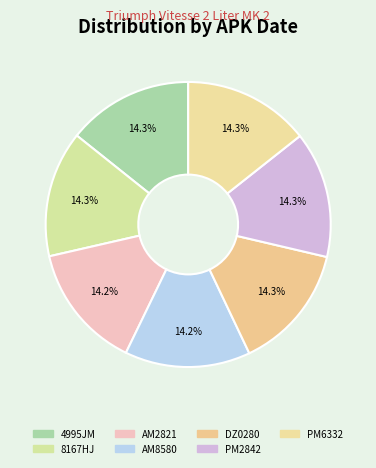

Is it true that 4995JM is 24% of the pie?

False